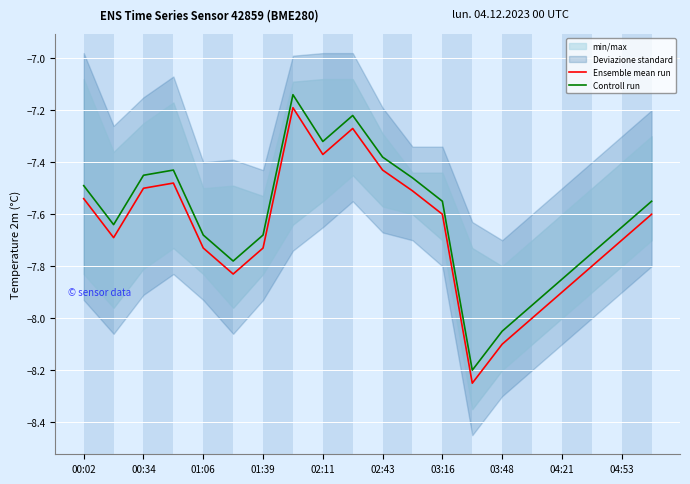

Is this an area chart (filled region under the line)?

No